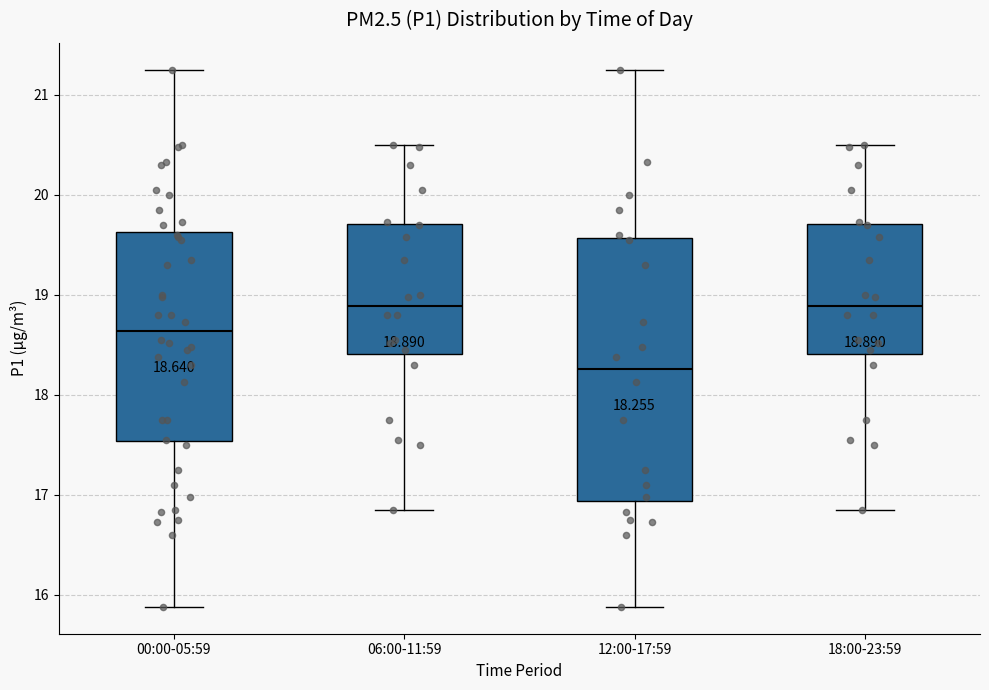

Which box has the lowest median line?

12:00-17:59